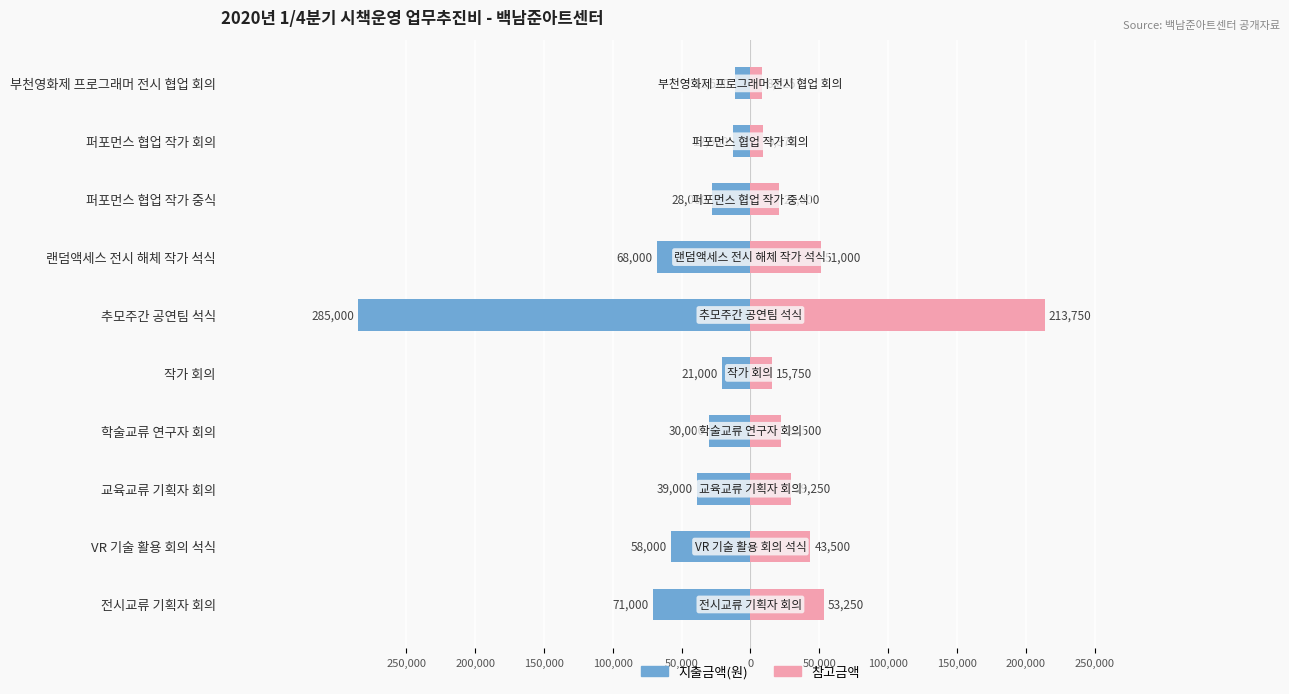

True or false: 참고금액 has a value of 51000 at 50,000.

True